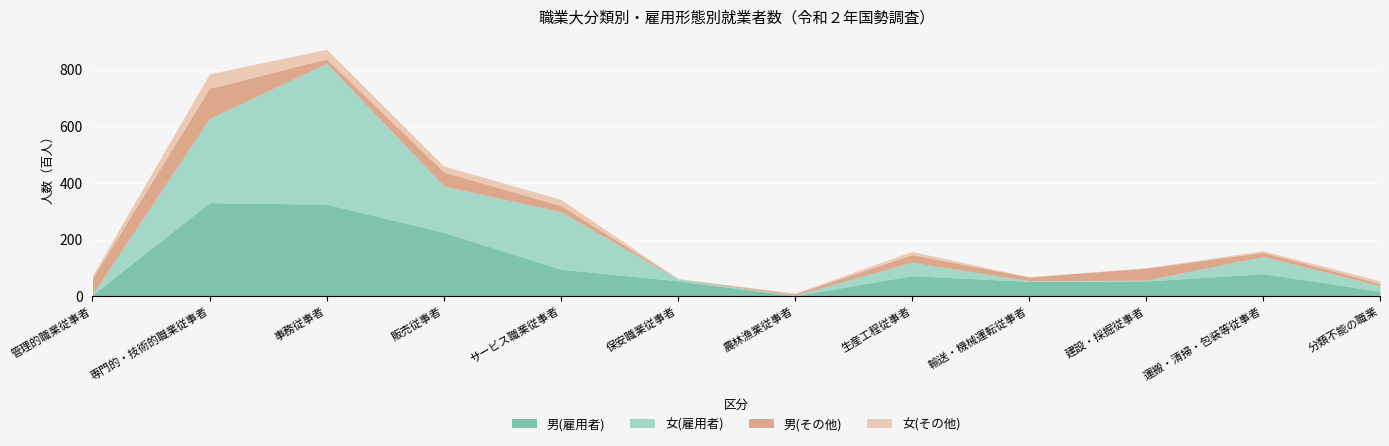

What is the maximum value for 男(雇用者)?

330.6